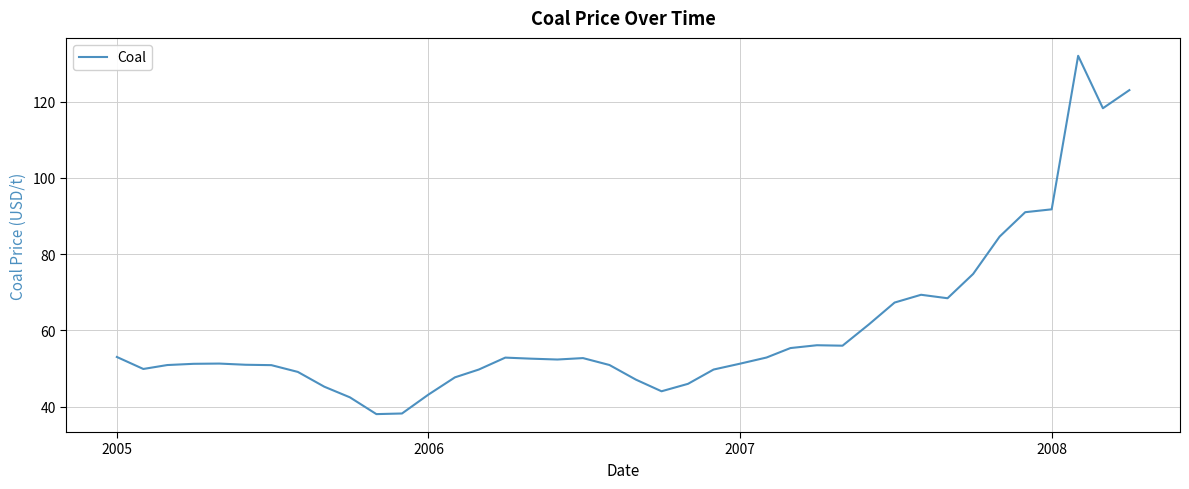

What is the difference between the maximum and minimum values?

93.9